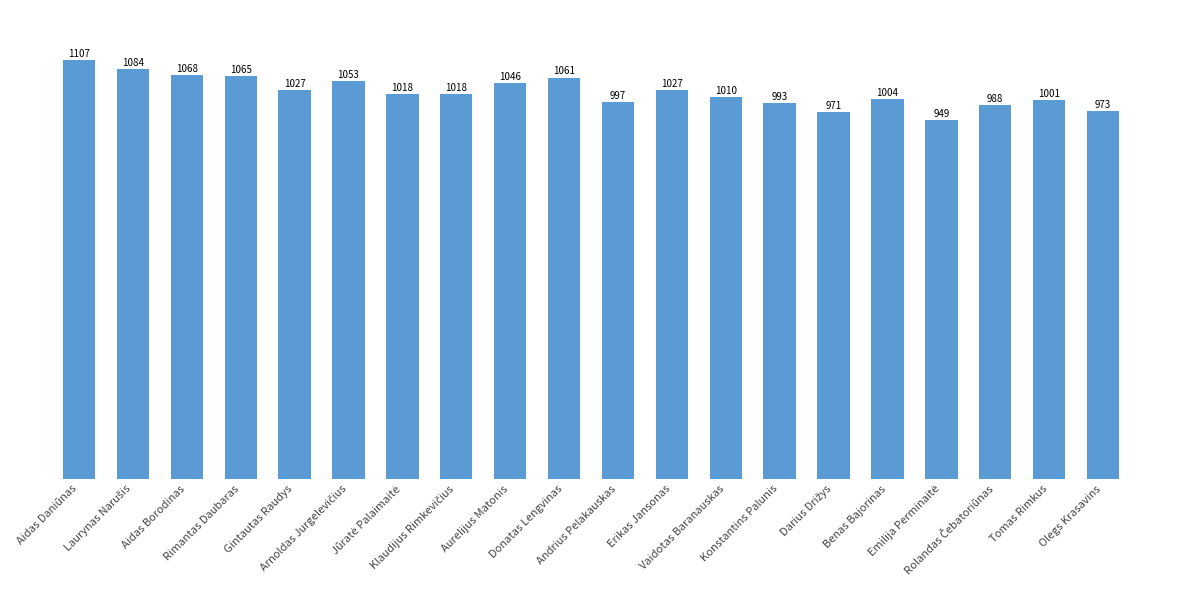

The chart shows a value of 1065 at Rimantas Daubaras. True or false?

True